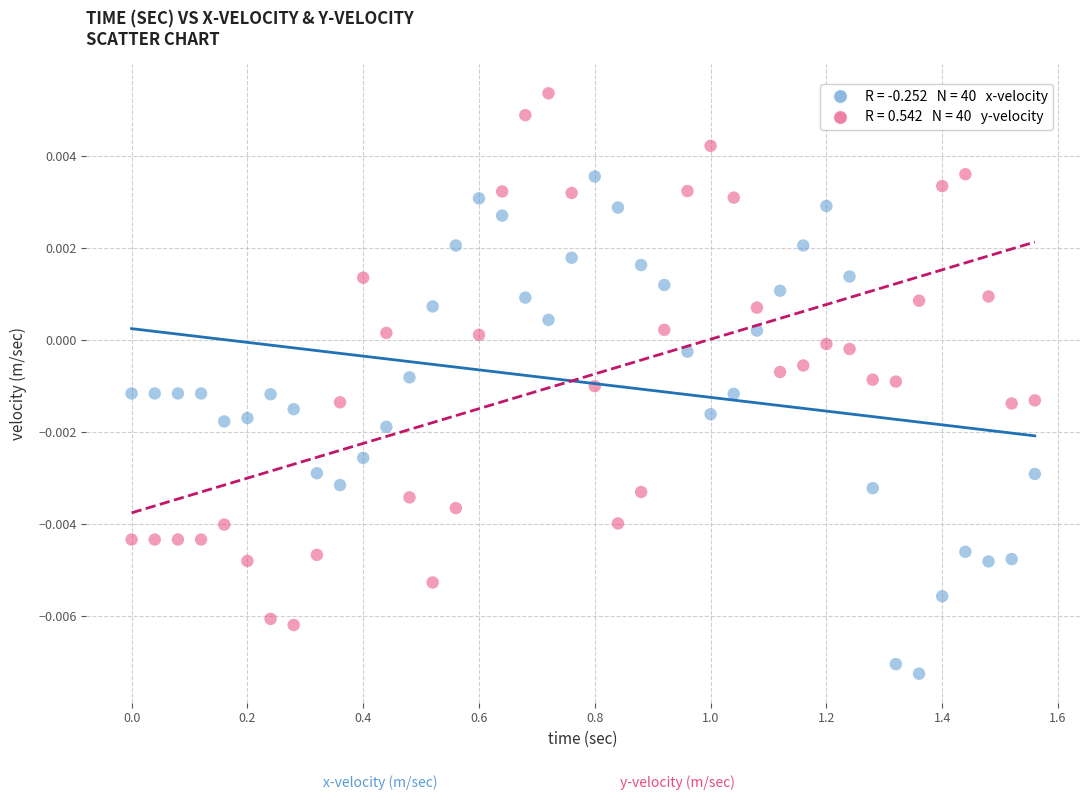

Across all data points, what is the range of X values (max minus min)?

1.6